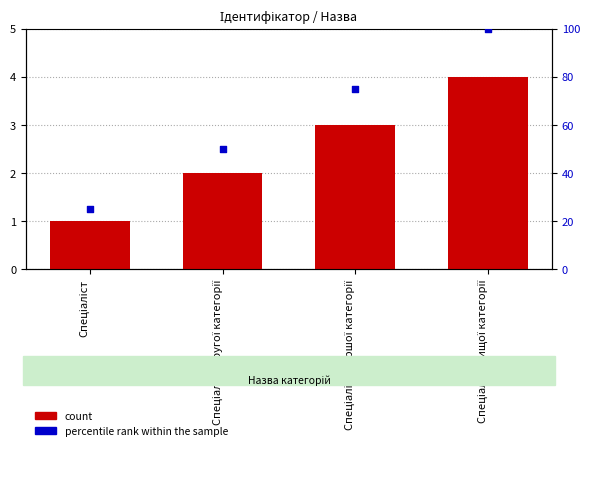

Which series reaches the maximum Y coordinate?

percentile rank within the sample